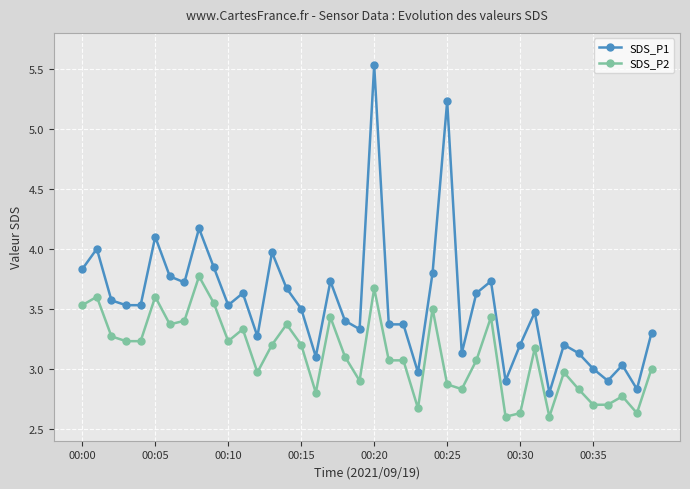

True or false: SDS_P2 has more than 0 interior local peaks.

True